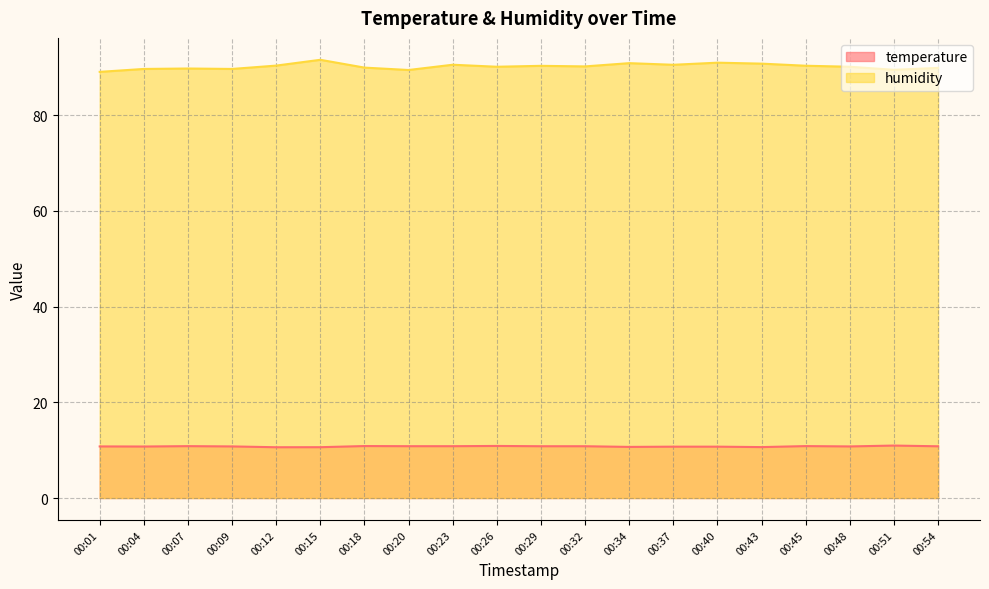

Which series has the largest total across all categories?

humidity